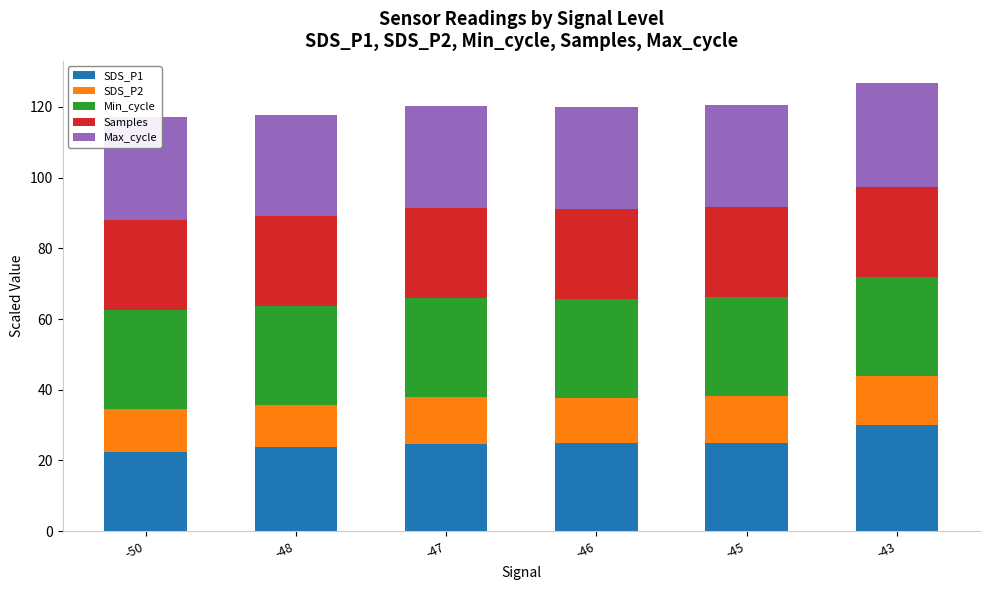

At which label does SDS_P1 reach its minimum?

-50